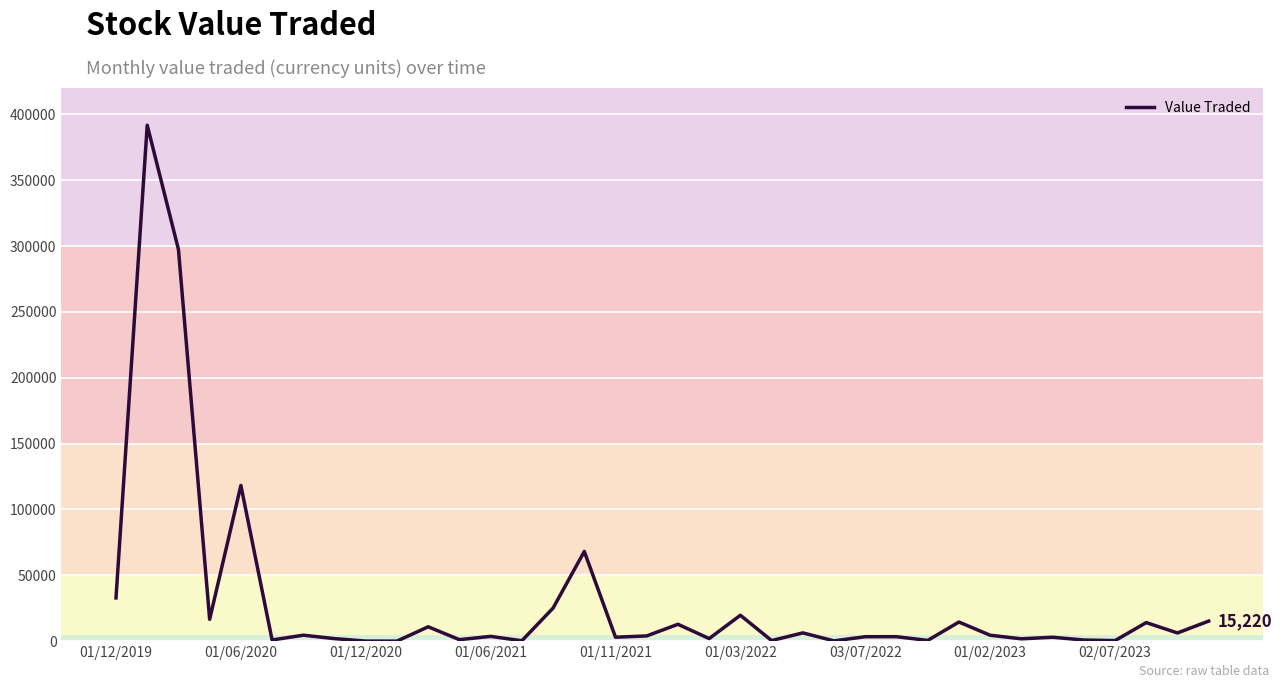

What is the maximum value shown in the chart?

391749